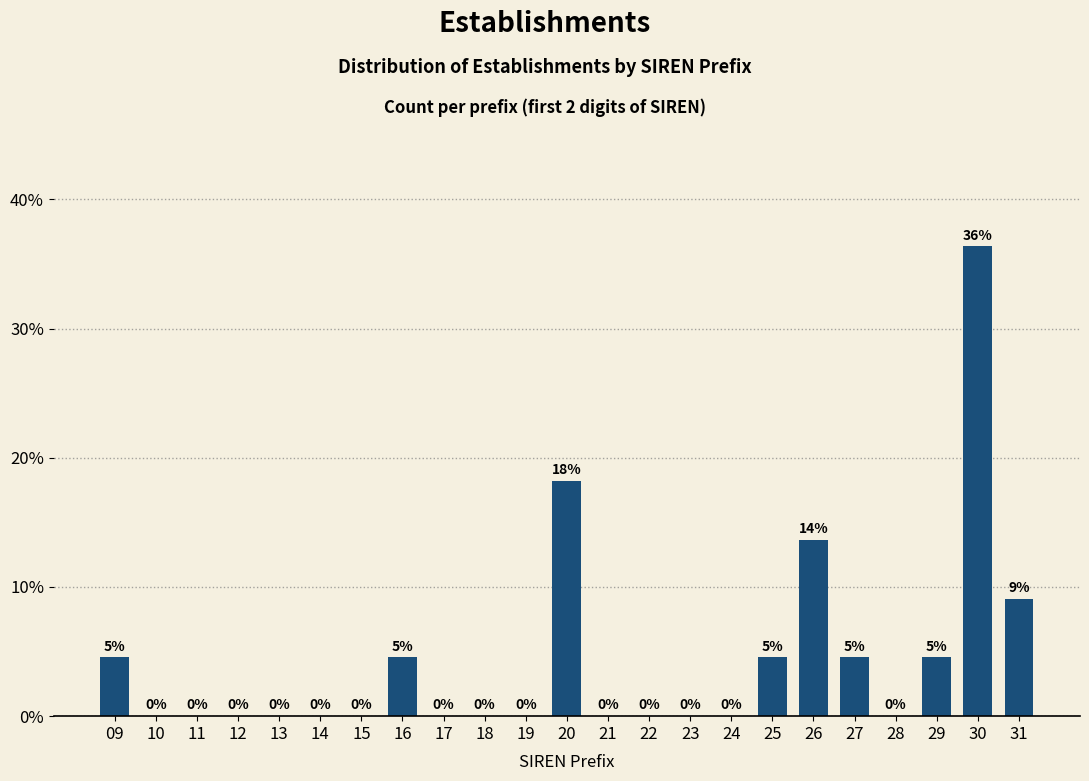

At which category does the chart reach its peak across all series?

30